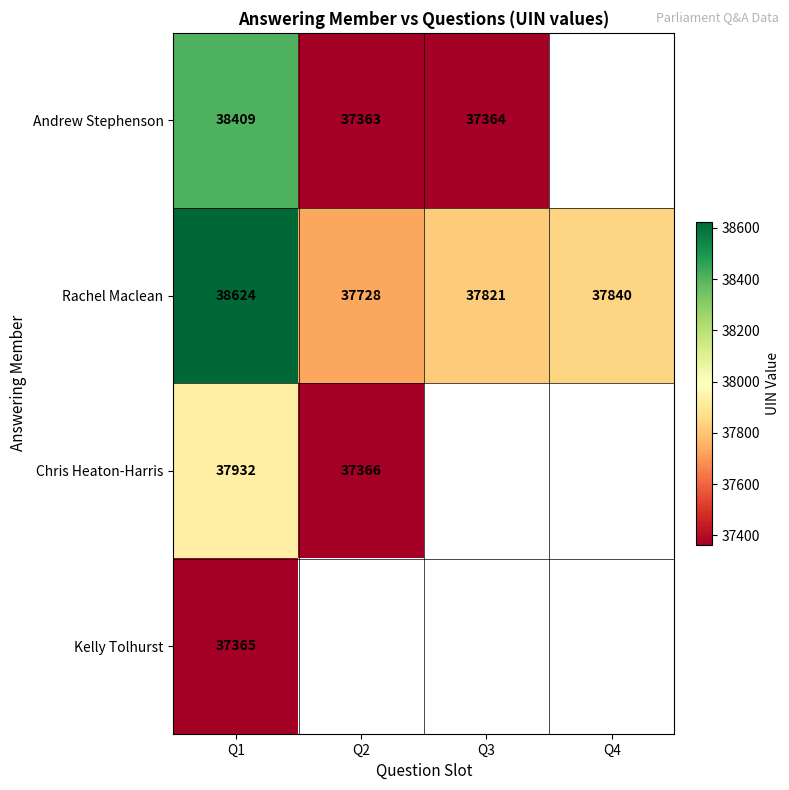

What is the difference between the second highest and second lowest values in the Rachel Maclean series?

19